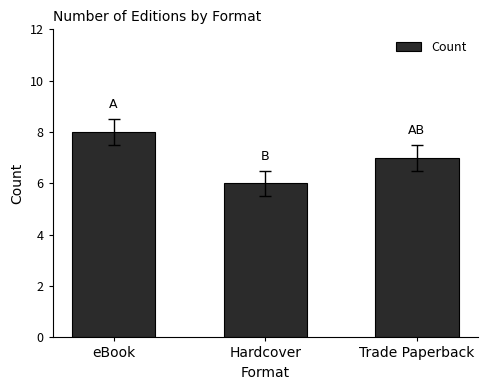

What is the ratio of the value at eBook to the value at Trade Paperback?

1.1